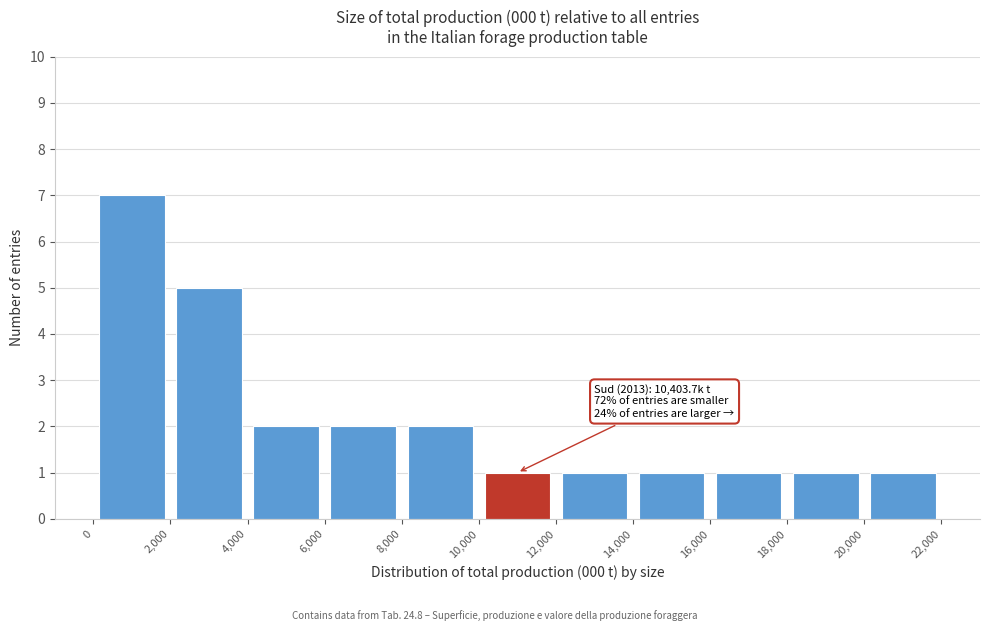

Which range on the x-axis has the tallest bar?

0 to 2,000